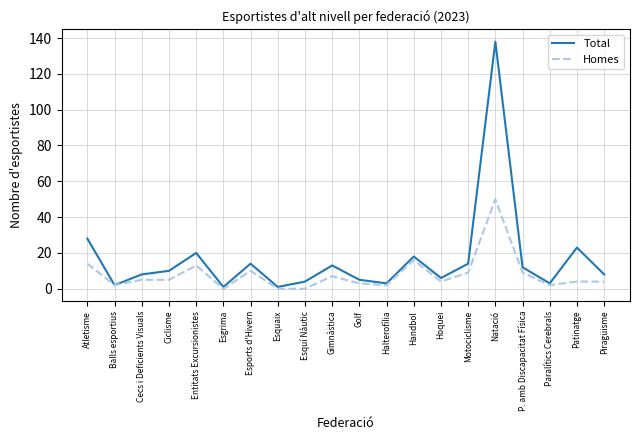

Is the value of Homes at Gimnàstica greater than the value of Total at Natació?

No